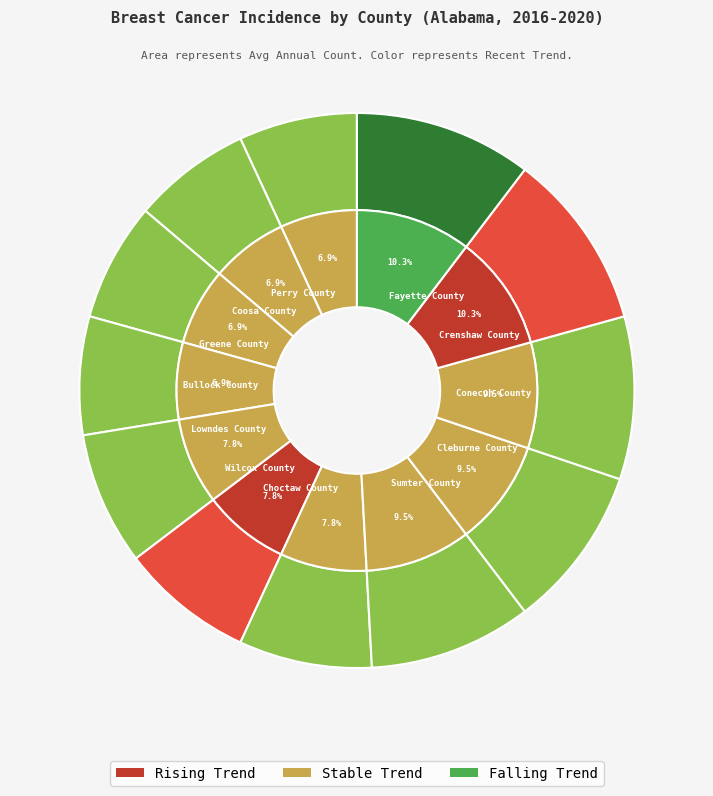

To the nearest percent, what is the difference between the largest and smallest slice percentages?

3%